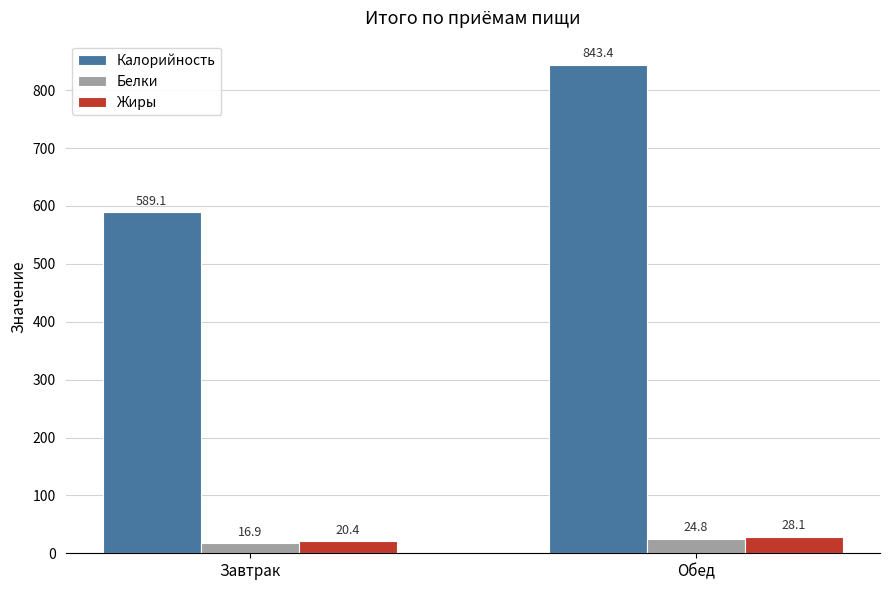

At which label is Белки closest to 20?

Завтрак